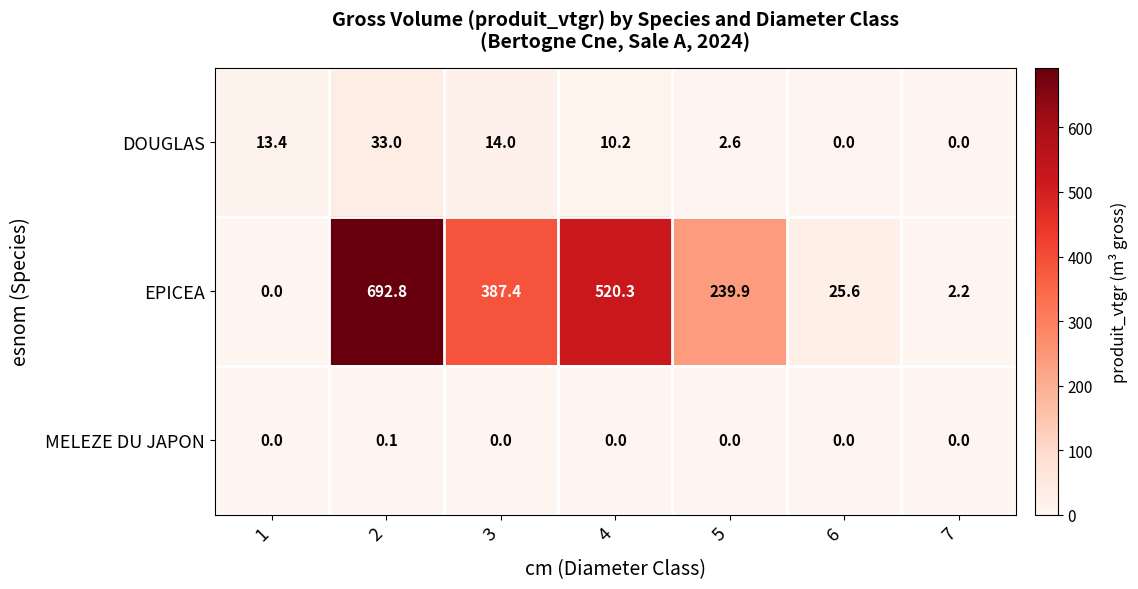

Which series has the widest spread of values?

EPICEA